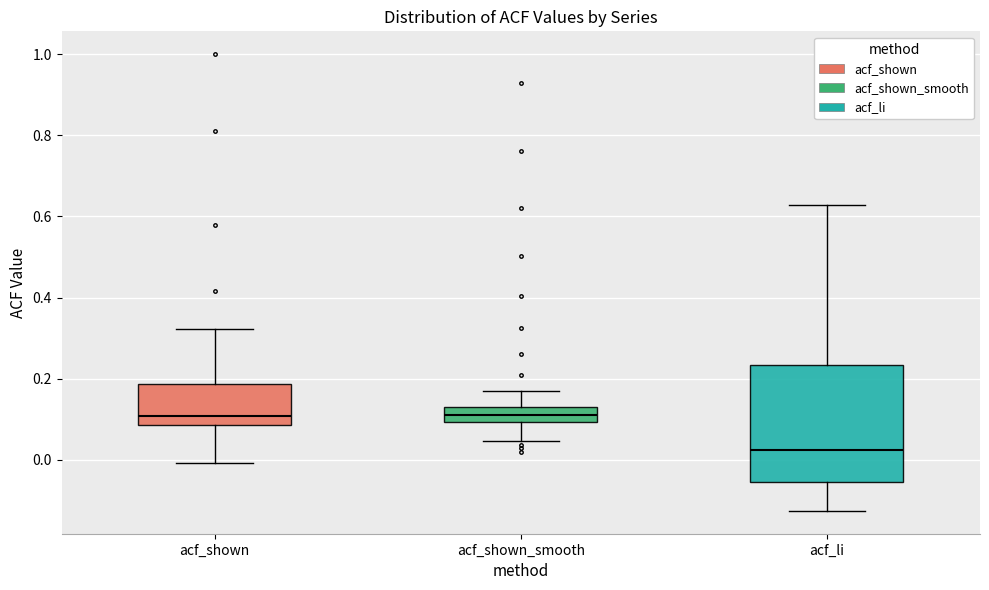

Where is the lower edge of the box for acf_li on the y-axis? The values are not printed on the chart, so give them approximately, as read against the axis.

-0.06